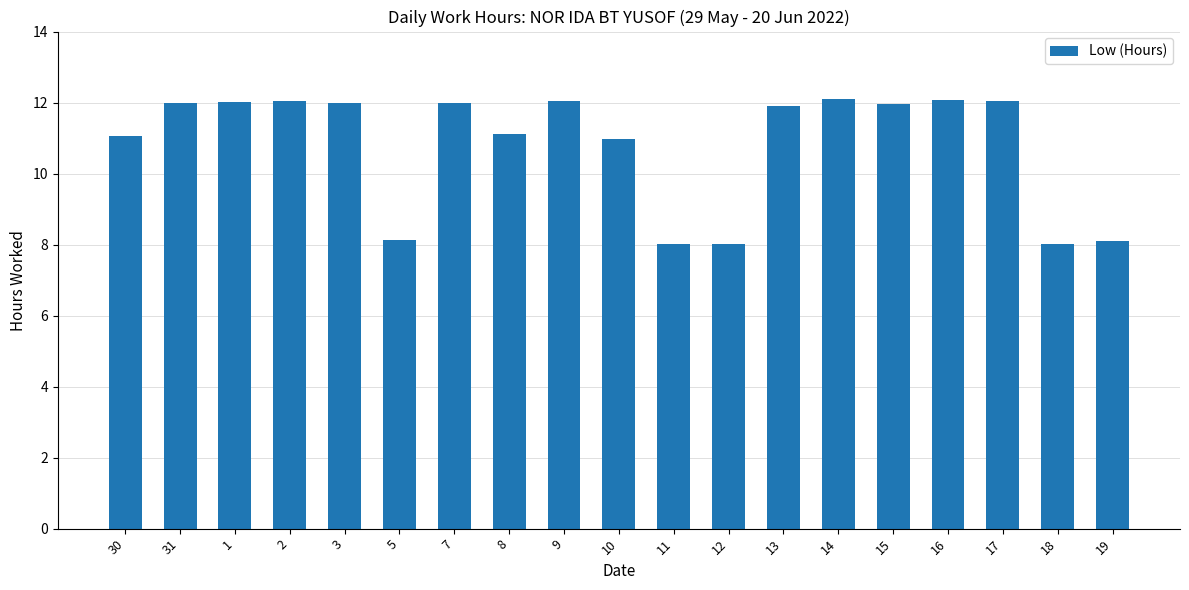

Which has a higher value, 8 or 7?

7